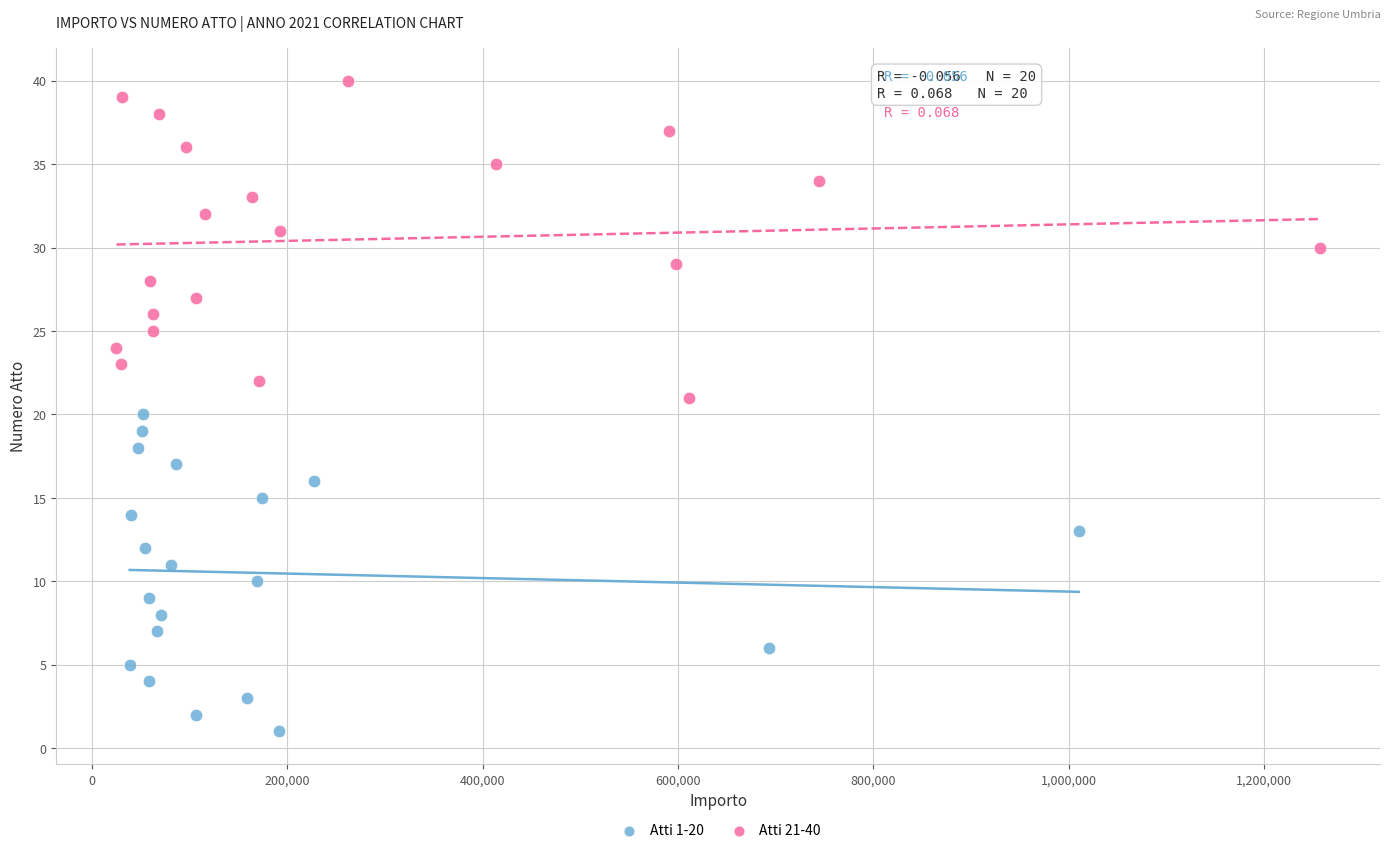

Which series contains the highest Y value?

Atti 21-40